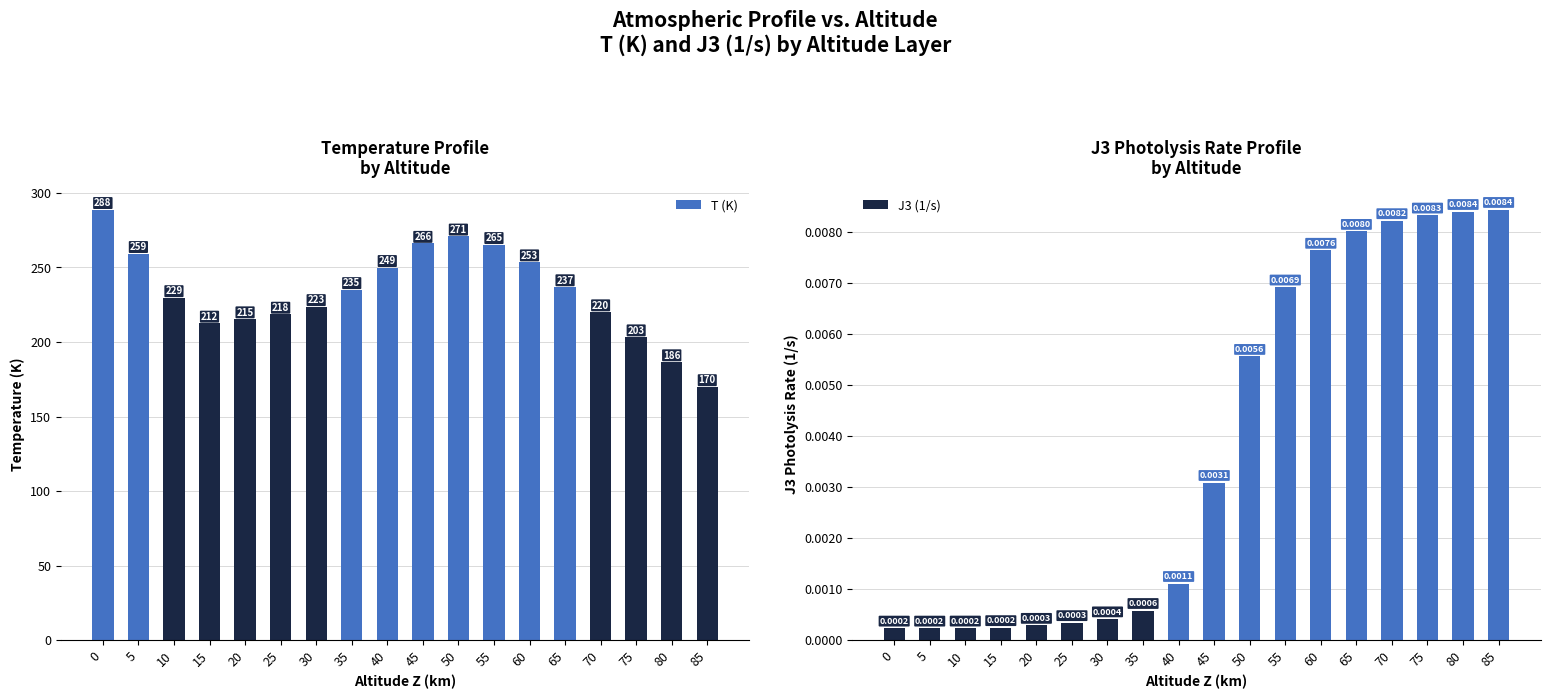

Reading left to right, list all the values displayed in this chart.

T (K): 0=288.8	5=259.3	10=229.7	15=212.6	20=215.5	25=218.6	30=223.7	35=235.1	40=249.9	45=266.1	50=271.0	55=265.3	60=253.7	65=237.0	70=220.2	75=203.4	80=186.7	85=170.0
J3 (1/s): 0=0.0	5=0.0	10=0.0	15=0.0	20=0.0	25=0.0	30=0.0	35=0.0	40=0.0	45=0.0	50=0.0	55=0.0	60=0.0	65=0.0	70=0.0	75=0.0	80=0.0	85=0.0